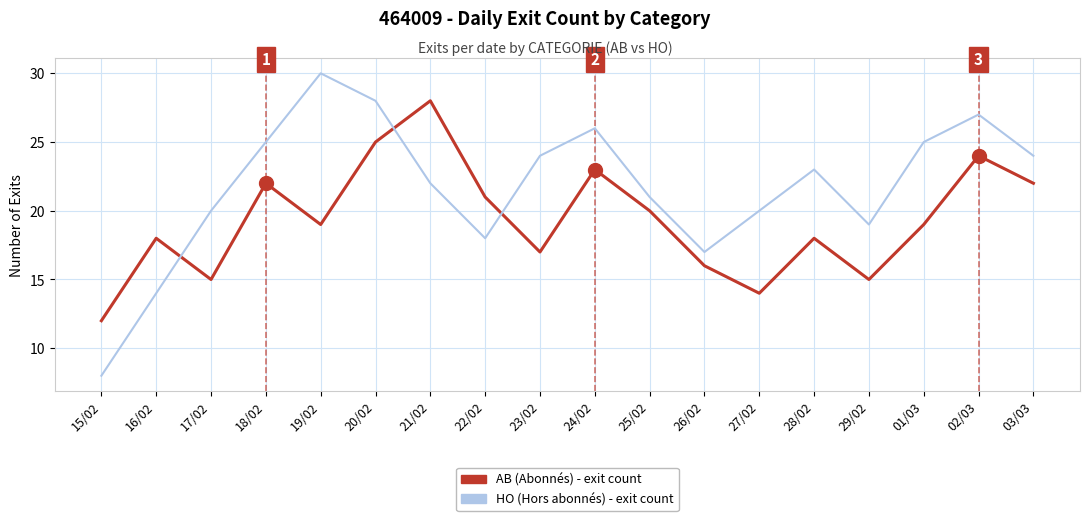

What is the smallest value displayed?

8